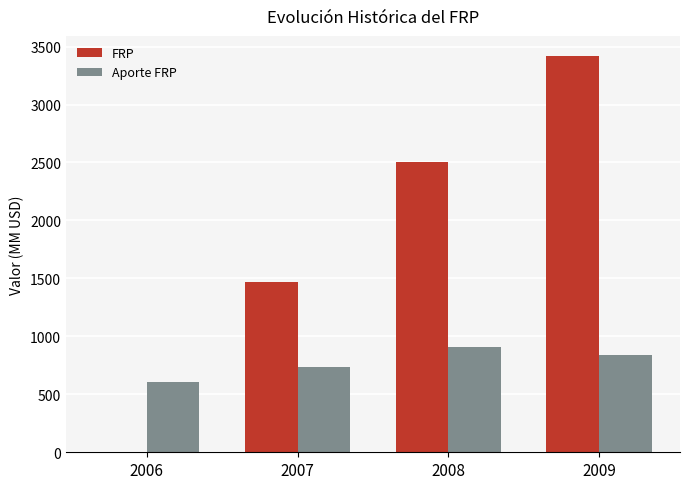

At which category is the sum across all series the highest?

2009